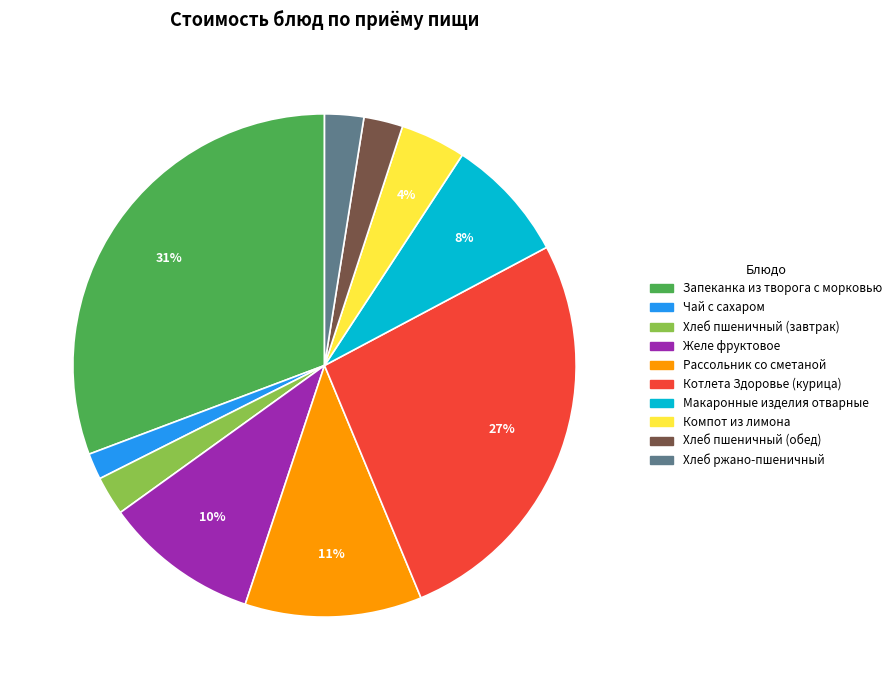

To the nearest percent, what is the average slice percentage?

10%